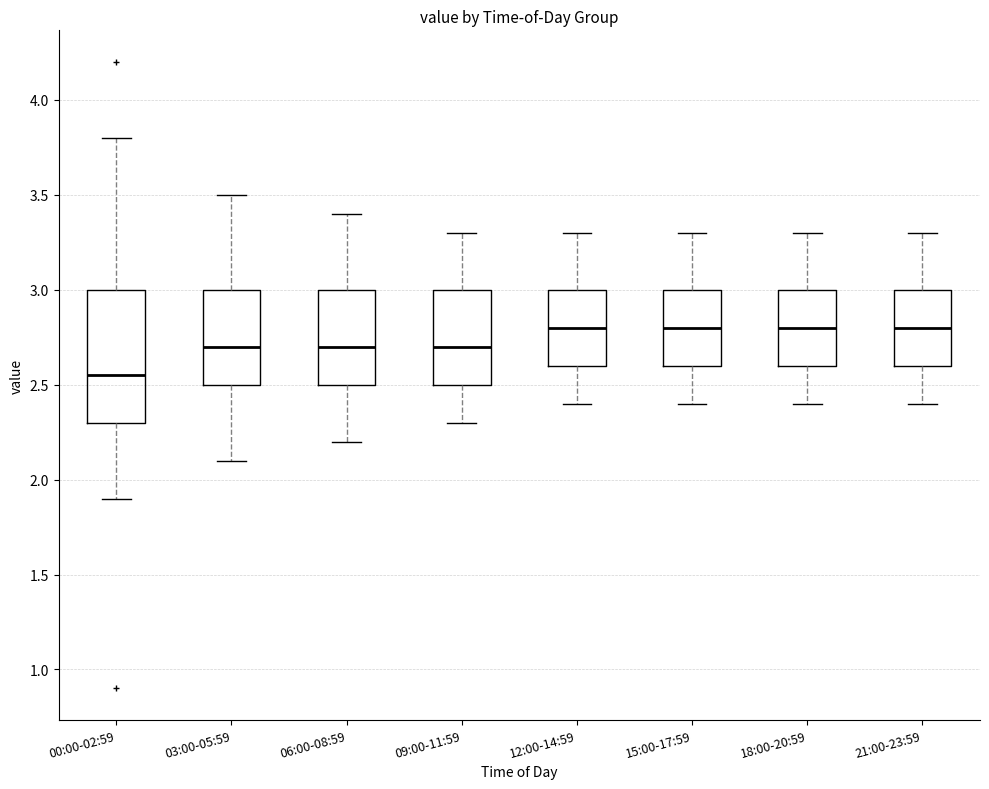

Where does the lower whisker of the box for 21:00-23:59 end on the y-axis? The values are not printed on the chart, so give them approximately, as read against the axis.

2.40